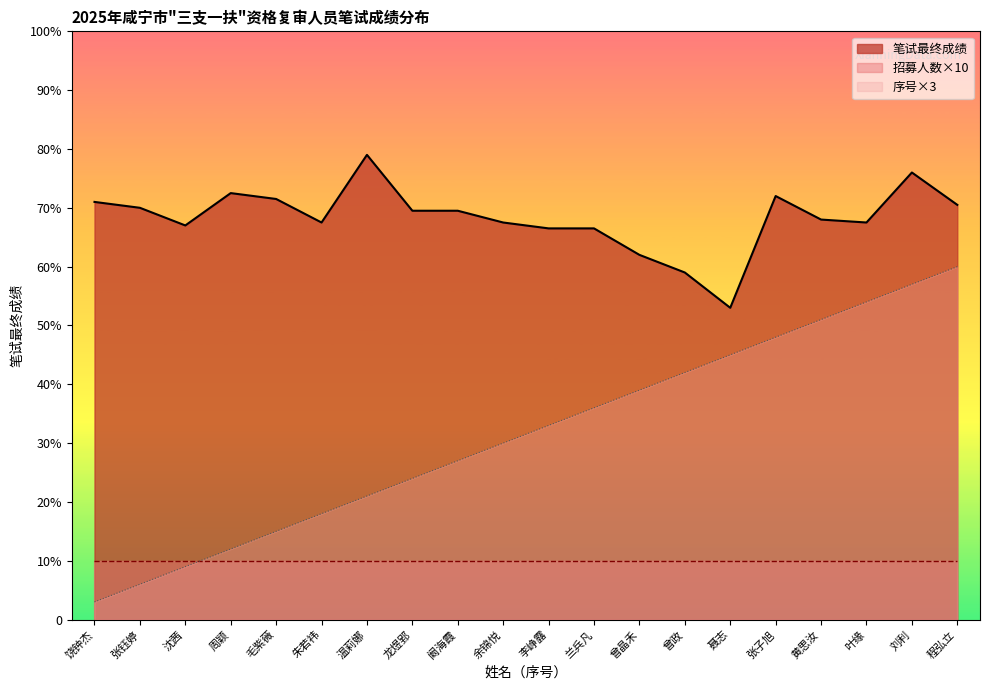

True or false: 笔试最终成绩 and 序号 cross at least once.

False